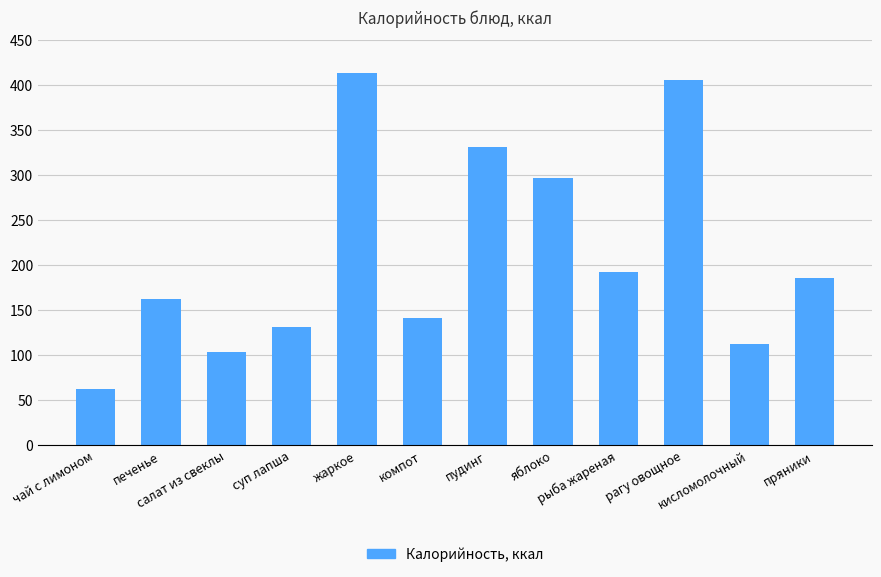

Where is the data nearest to the value 237?

рыба жареная